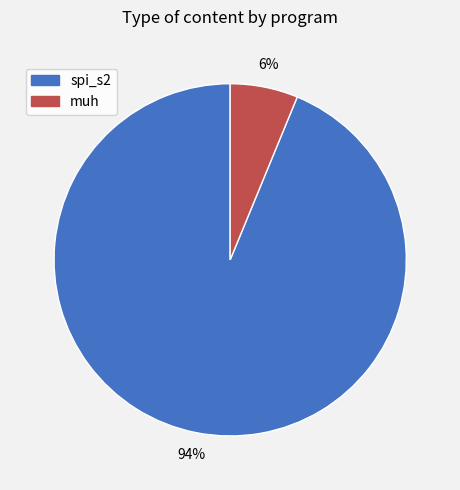

Between muh and spi_s2, which is larger?

spi_s2